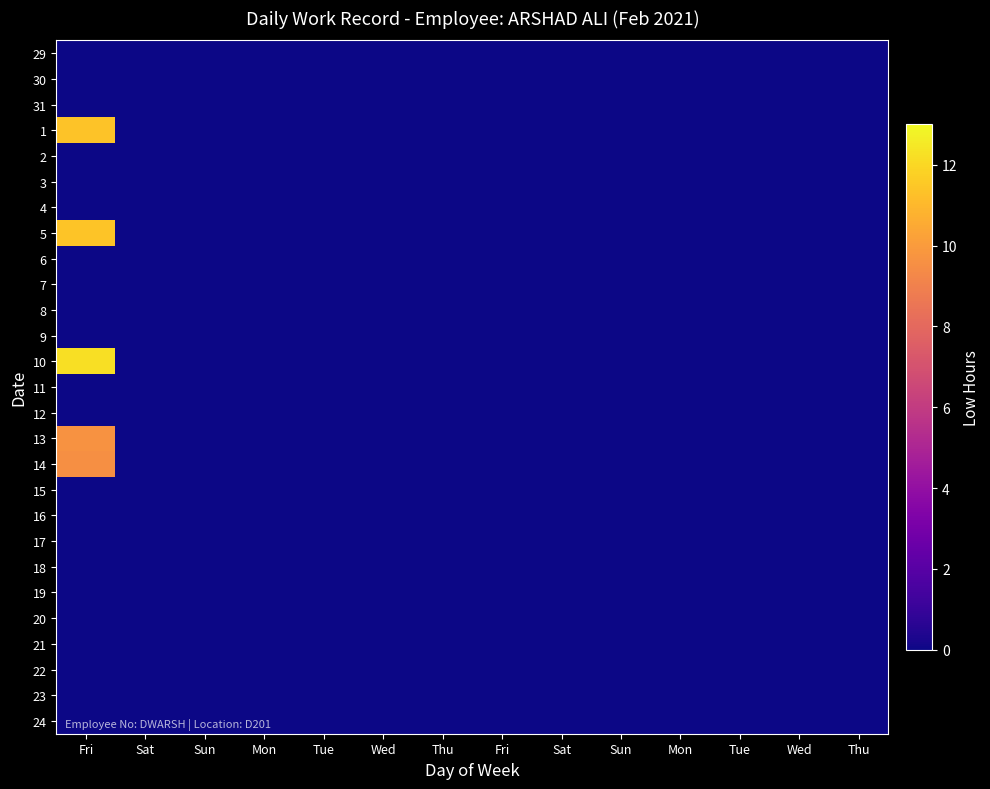

List the series in order of their peak value, lowest first.

29, 30, 31, 2, 3, 4, 6, 7, 8, 9, 11, 12, 15, 16, 17, 18, 19, 20, 21, 22, 23, 24, 14, 13, 1, 5, 10